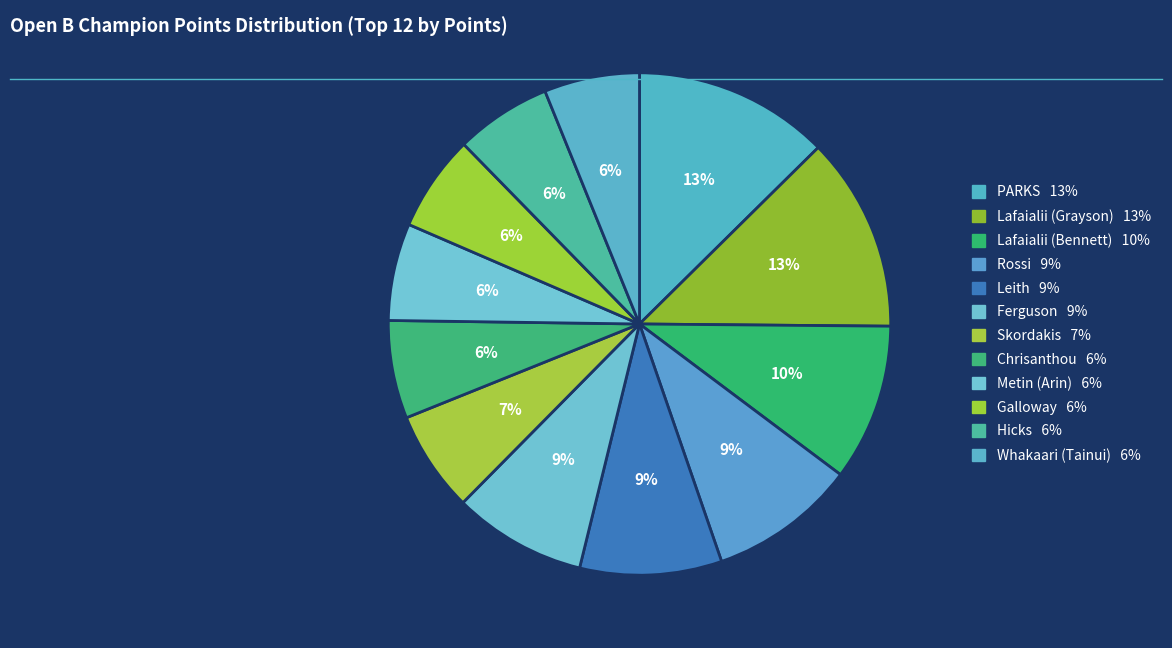

True or false: Lafaialii (Grayson) accounts for 13% of the total.

True